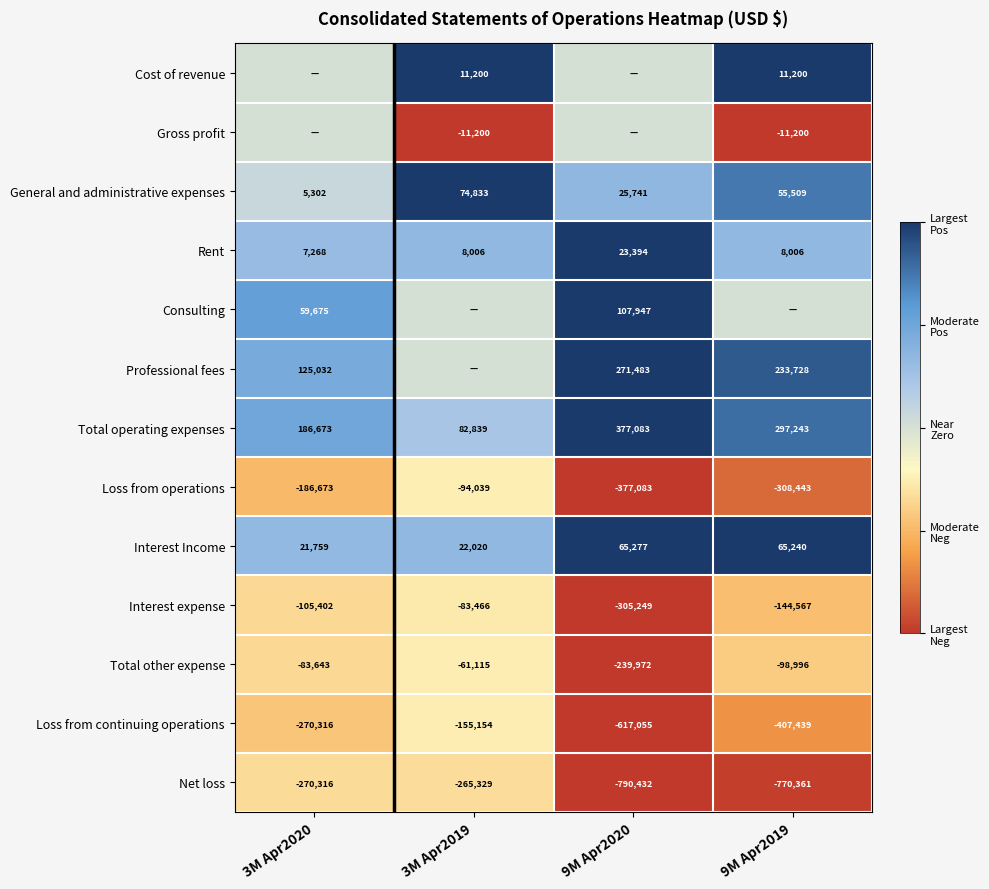

The Total operating expenses series shows 254191 at 3M Apr2020. True or false?

False